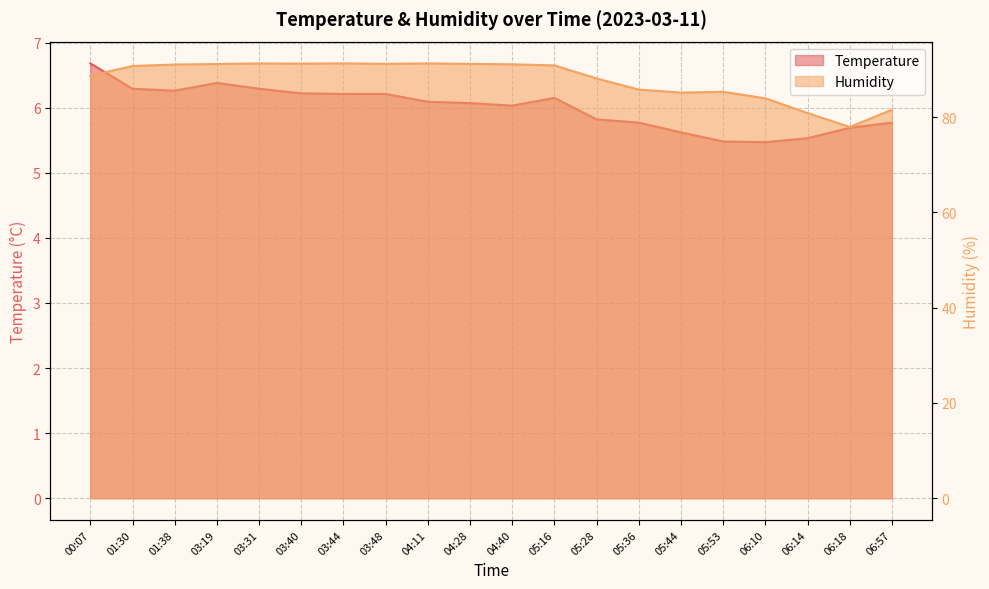

True or false: Temperature and Humidity cross at least once.

False